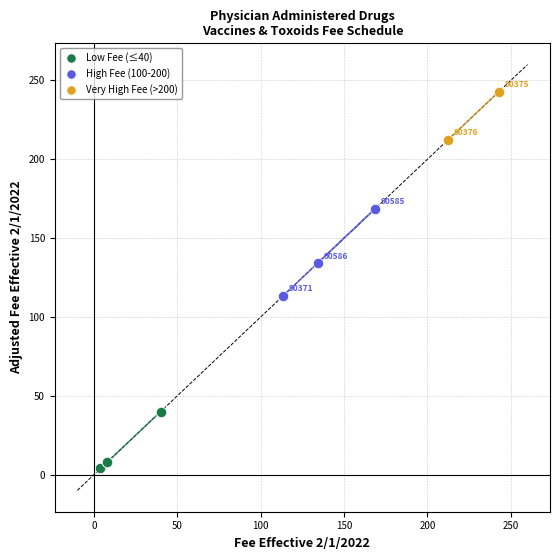

Which series has the largest Y range (max minus min)?

High Fee (100-200)